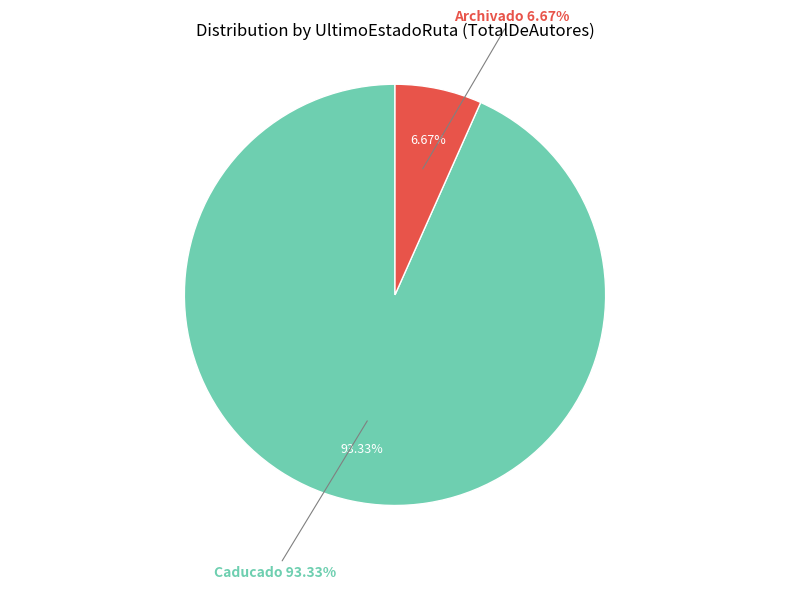

The En Comisión slice represents 1% of the pie. True or false?

False